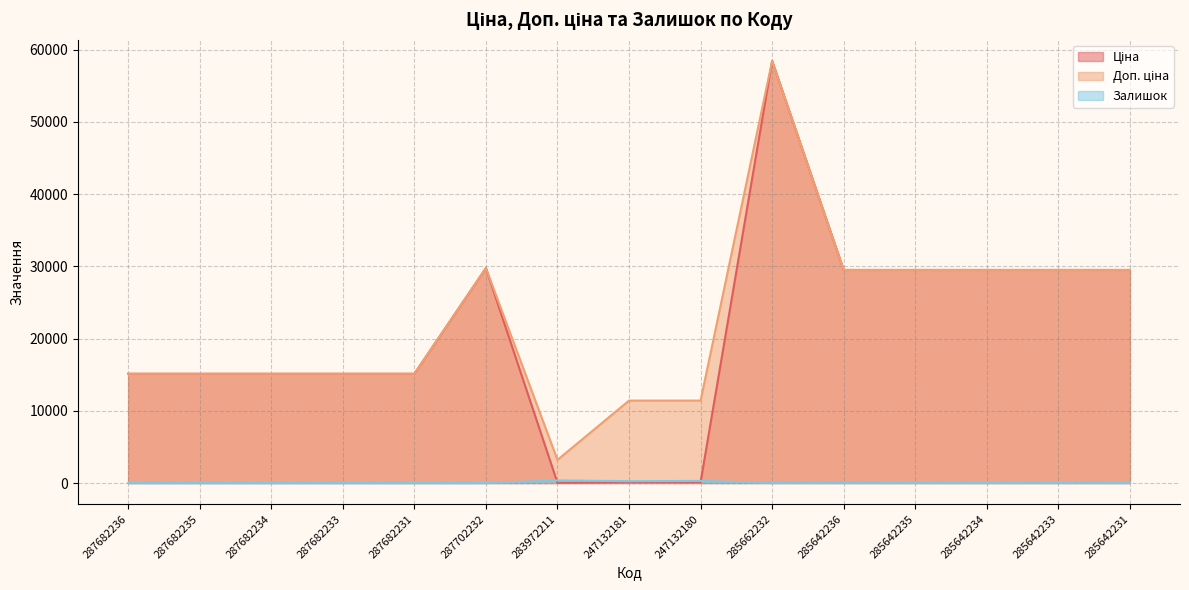

The value of Доп. ціна at 287682234 is 3102.8. True or false?

False